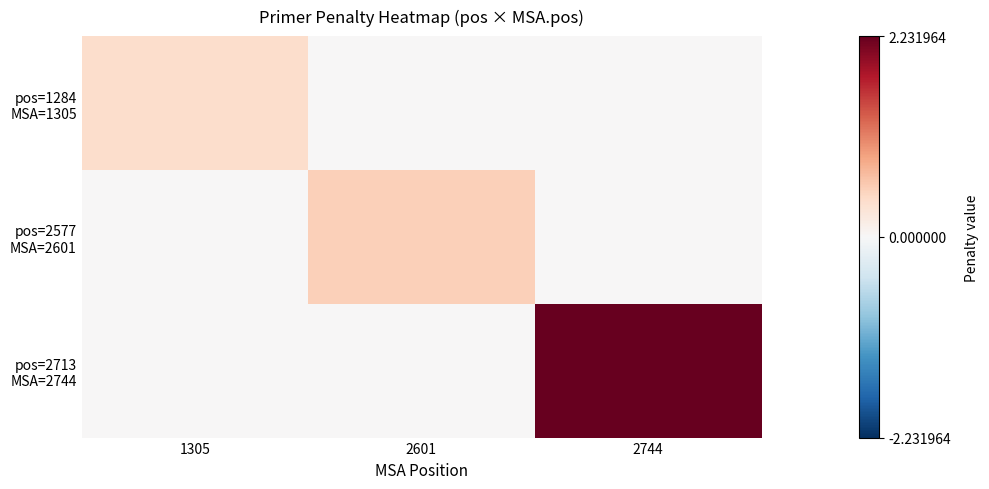

What is the maximum value shown in the chart?

2.2